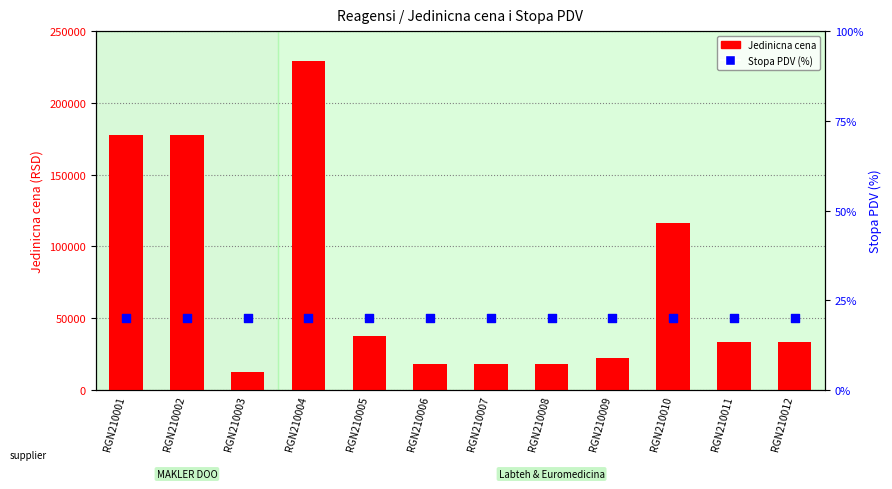

Which series contains the highest Y value?

Jedinicna cena